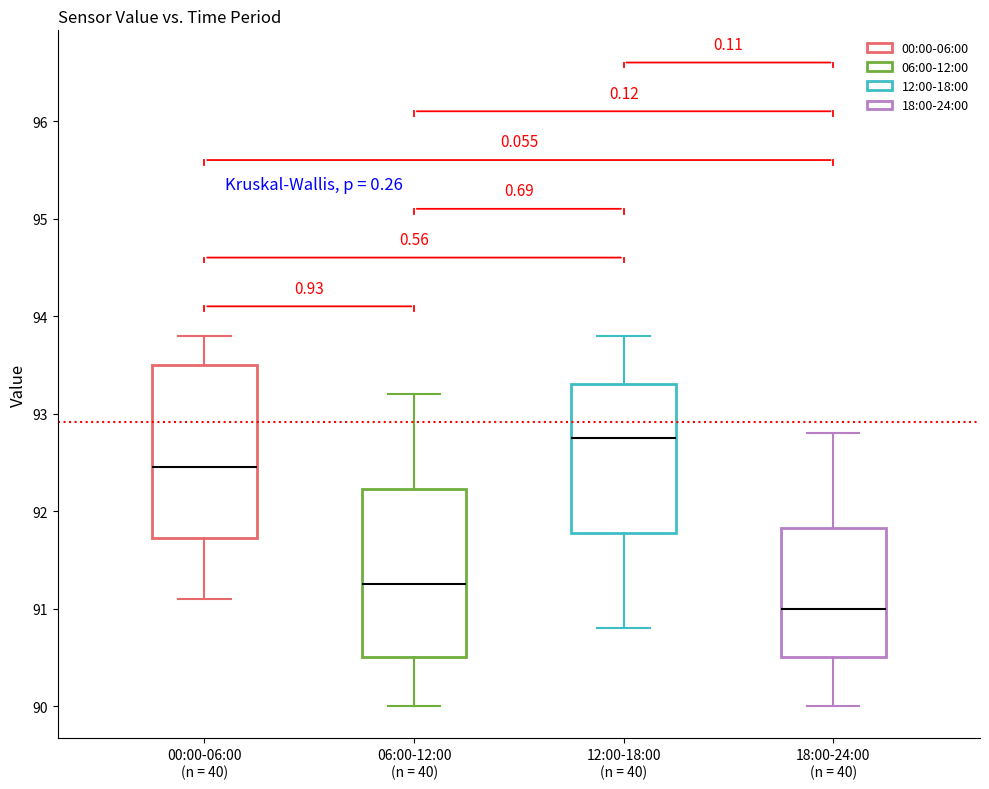

Reading left to right, transcribe this box plot: for each box, give where its median line is, the range the box spans, and where its two whiskers end, as read against the y-axis. The values are not printed on the chart, so give them approximately, as read against the axis.

00:00-06:00 (n = 40): median 92.5, box 91.7 to 93.5, whiskers 91.1 to 93.8
06:00-12:00 (n = 40): median 91.3, box 90.5 to 92.2, whiskers 90.0 to 93.2
12:00-18:00 (n = 40): median 92.8, box 91.8 to 93.3, whiskers 90.8 to 93.8
18:00-24:00 (n = 40): median 91.0, box 90.5 to 91.8, whiskers 90.0 to 92.8